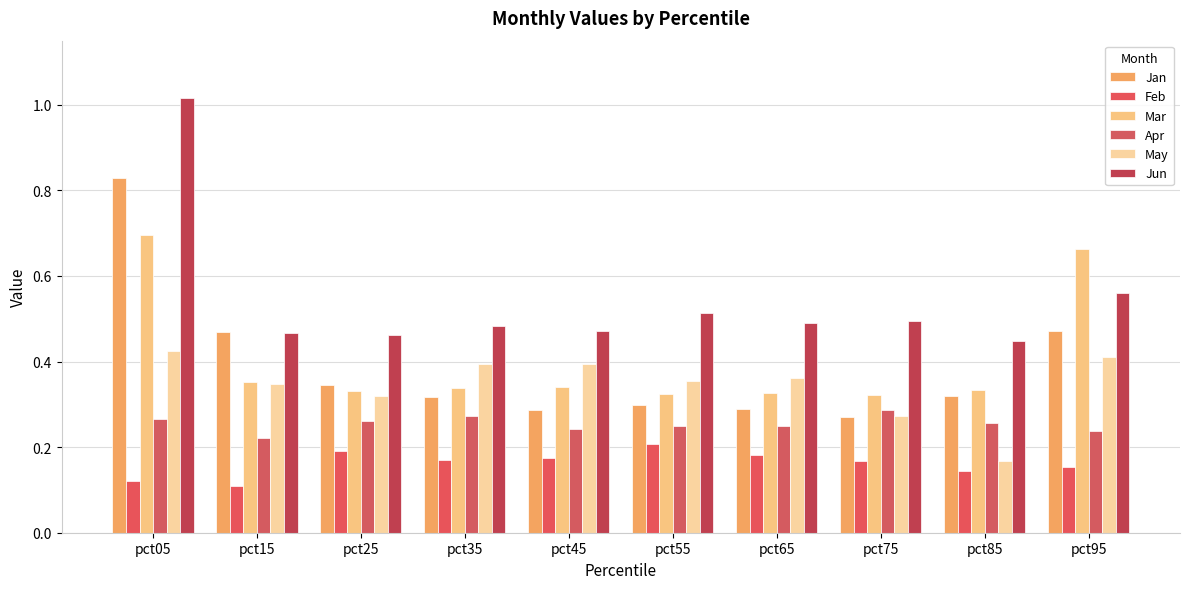

What is the difference between the Mar values at pct75 and pct95?

0.3